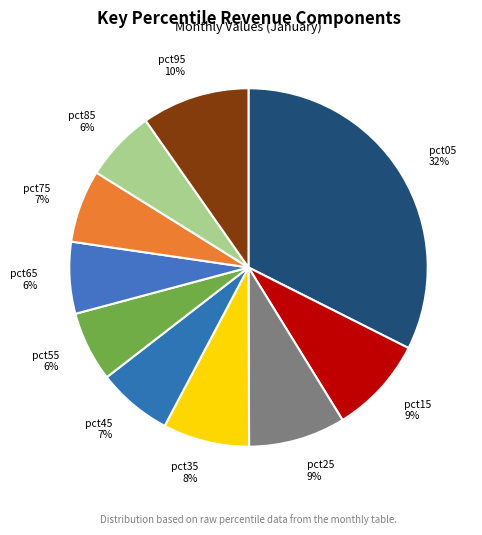

Which has a higher value, pct55 or pct25?

pct25